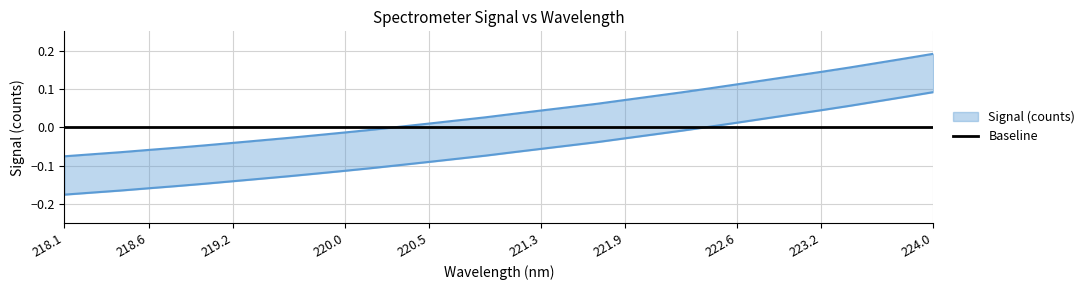

What is the difference between the values at 221.4993 and 222.6447?

0.1